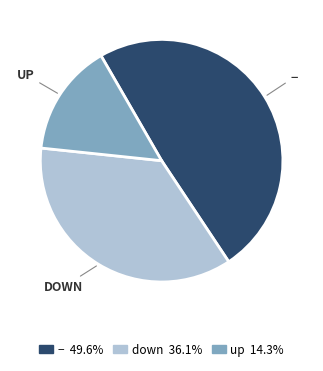

Is there a majority slice in this chart?

No